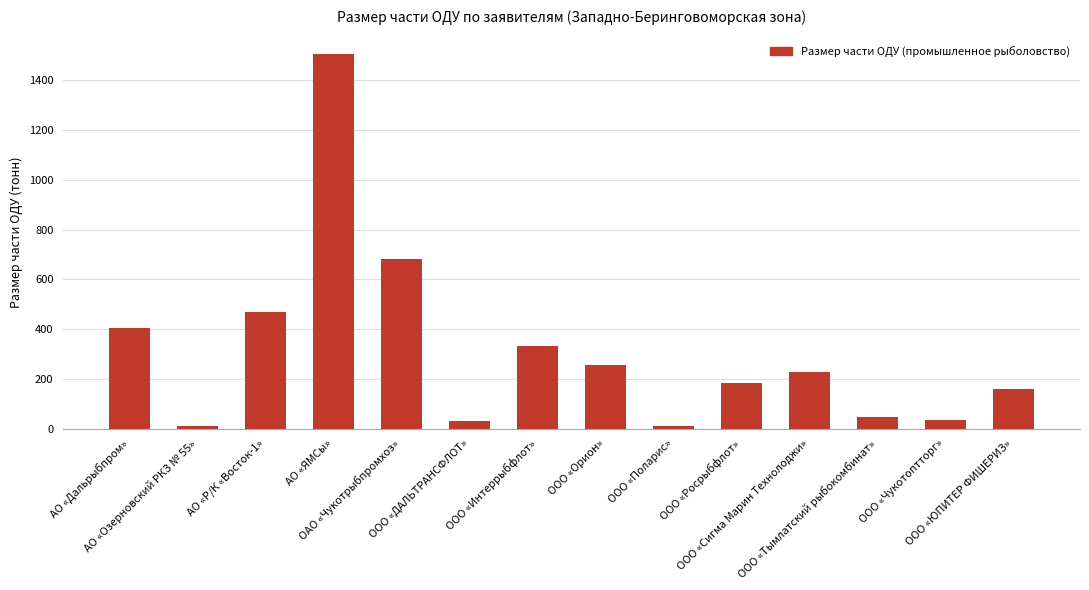

Are the bars grouped side by side (vs. stacked)?

No